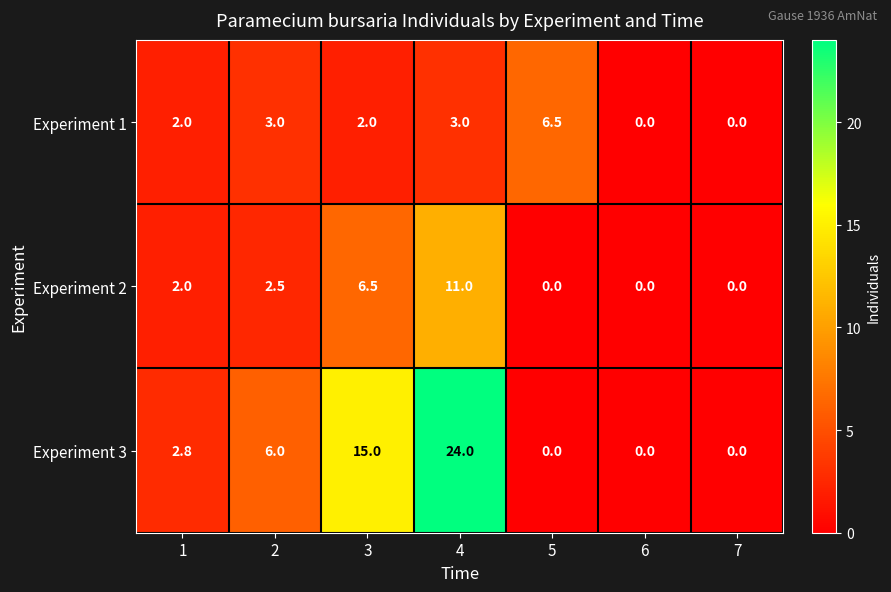

True or false: Experiment 3 has a value of 14.8 at 5.

False